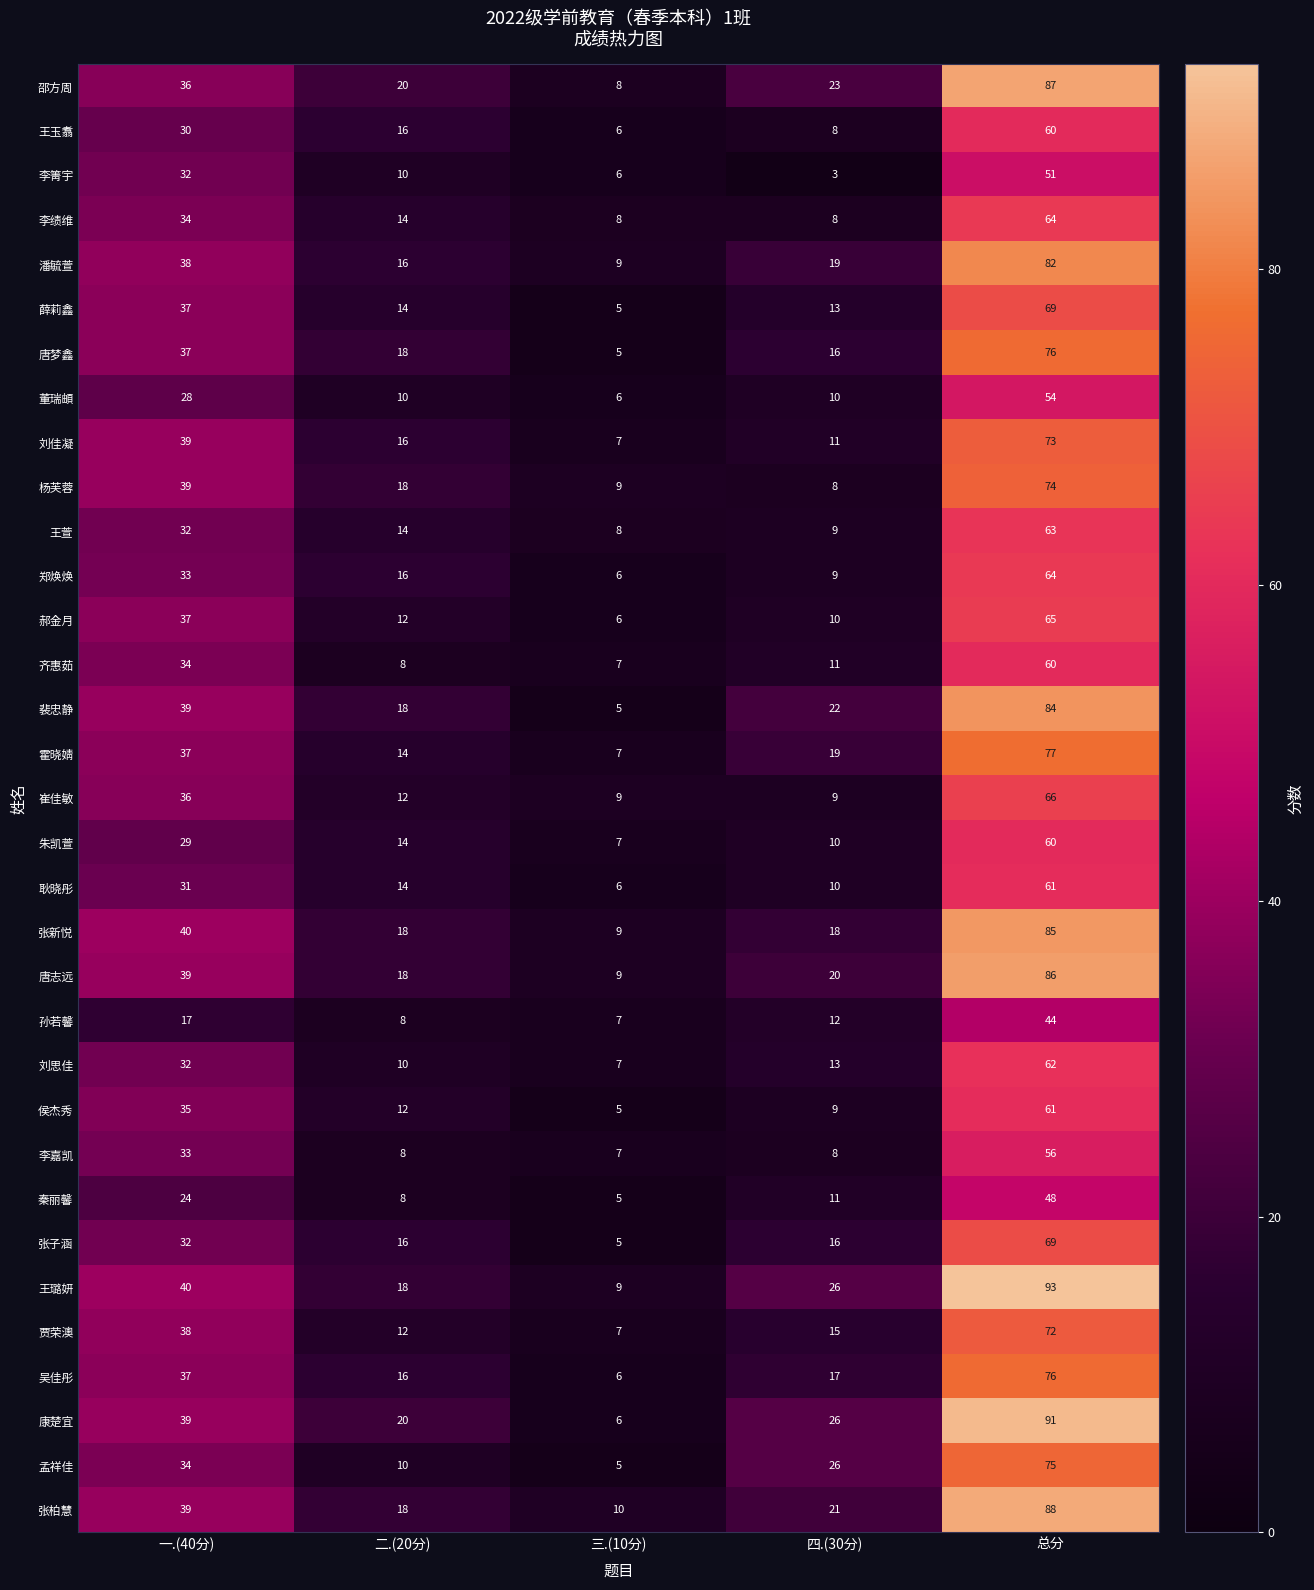

Which label corresponds to the largest value in the chart?

总分